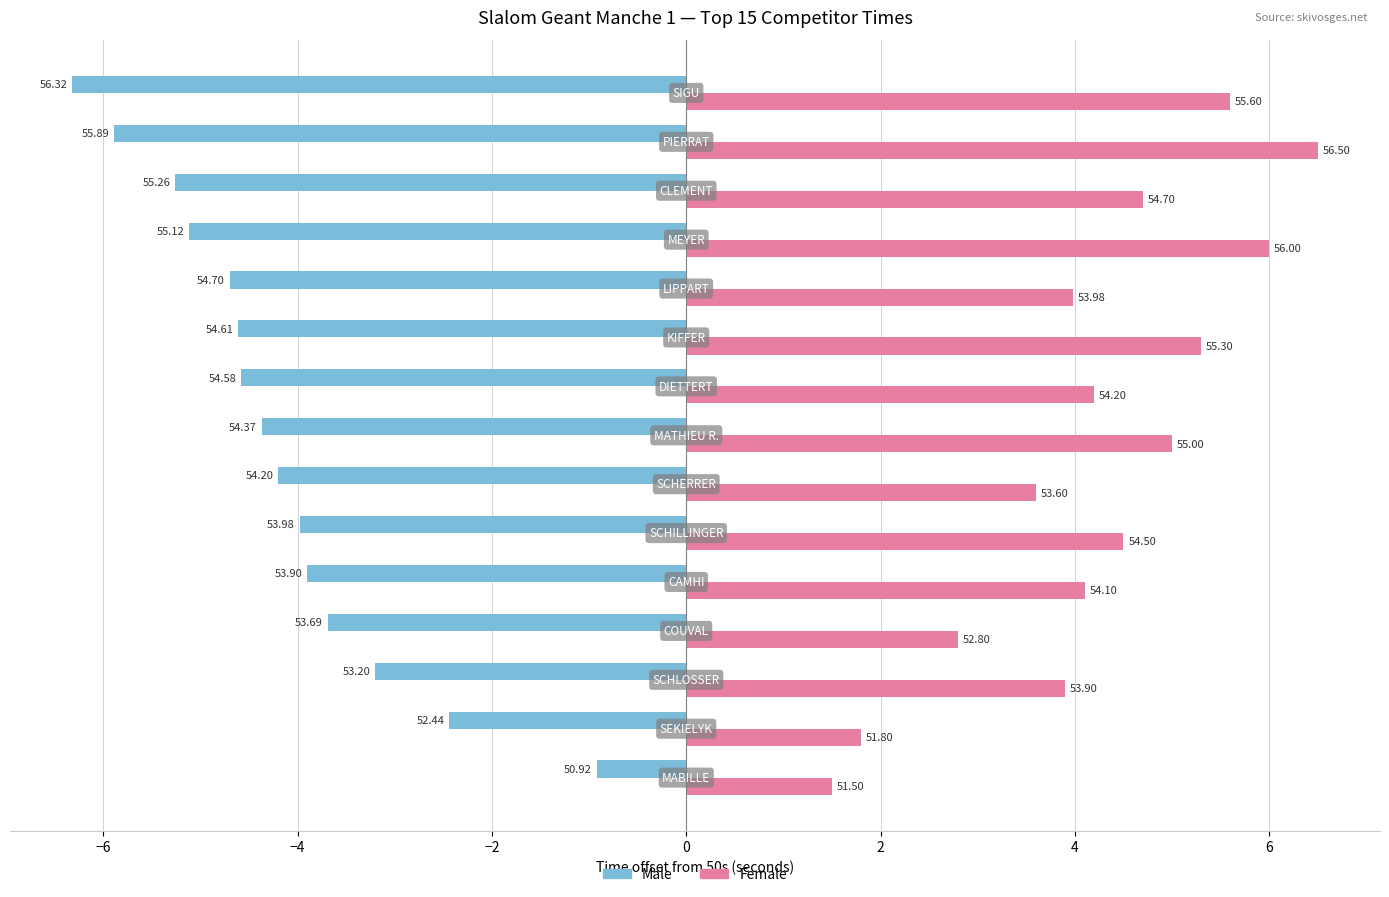

What are all the series names shown in the legend?

Male, Female